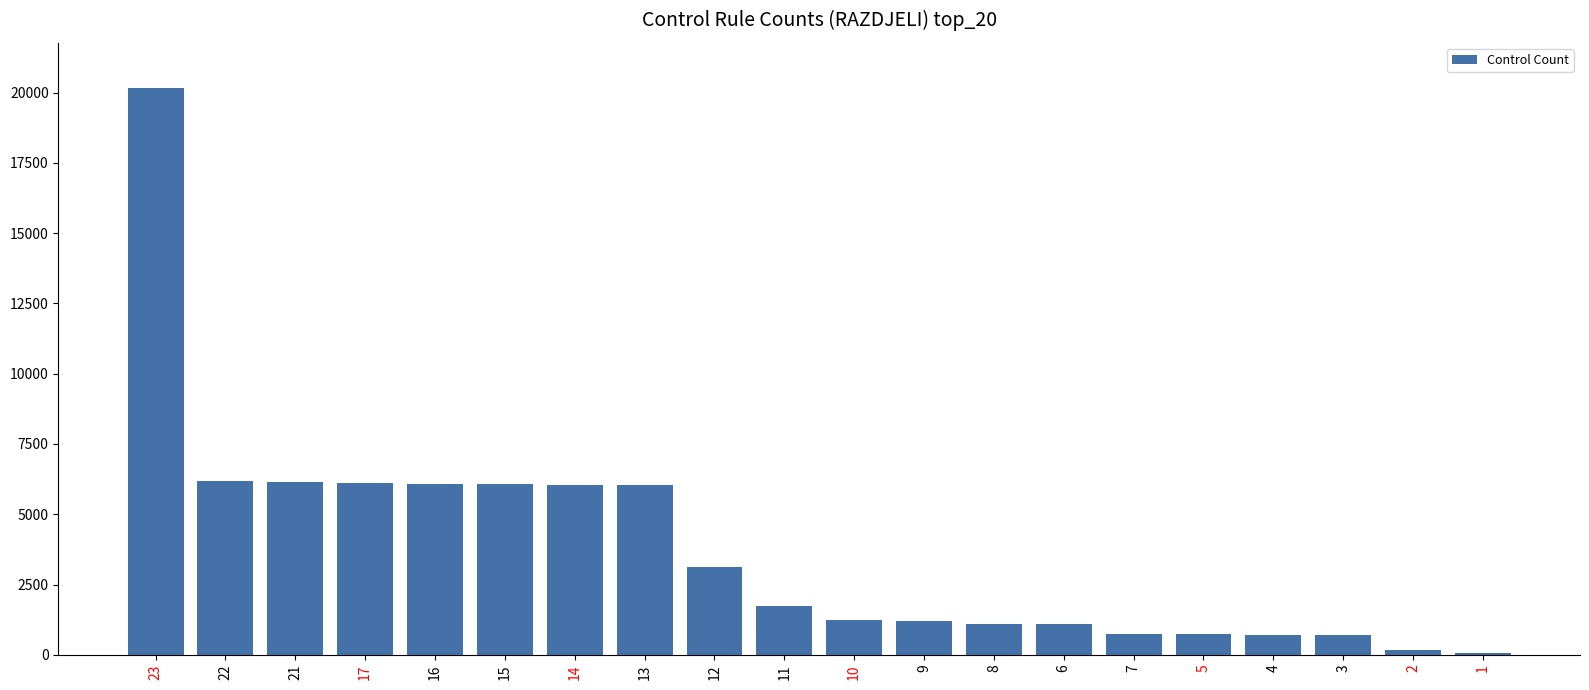

What is the maximum value shown in the chart?

20157